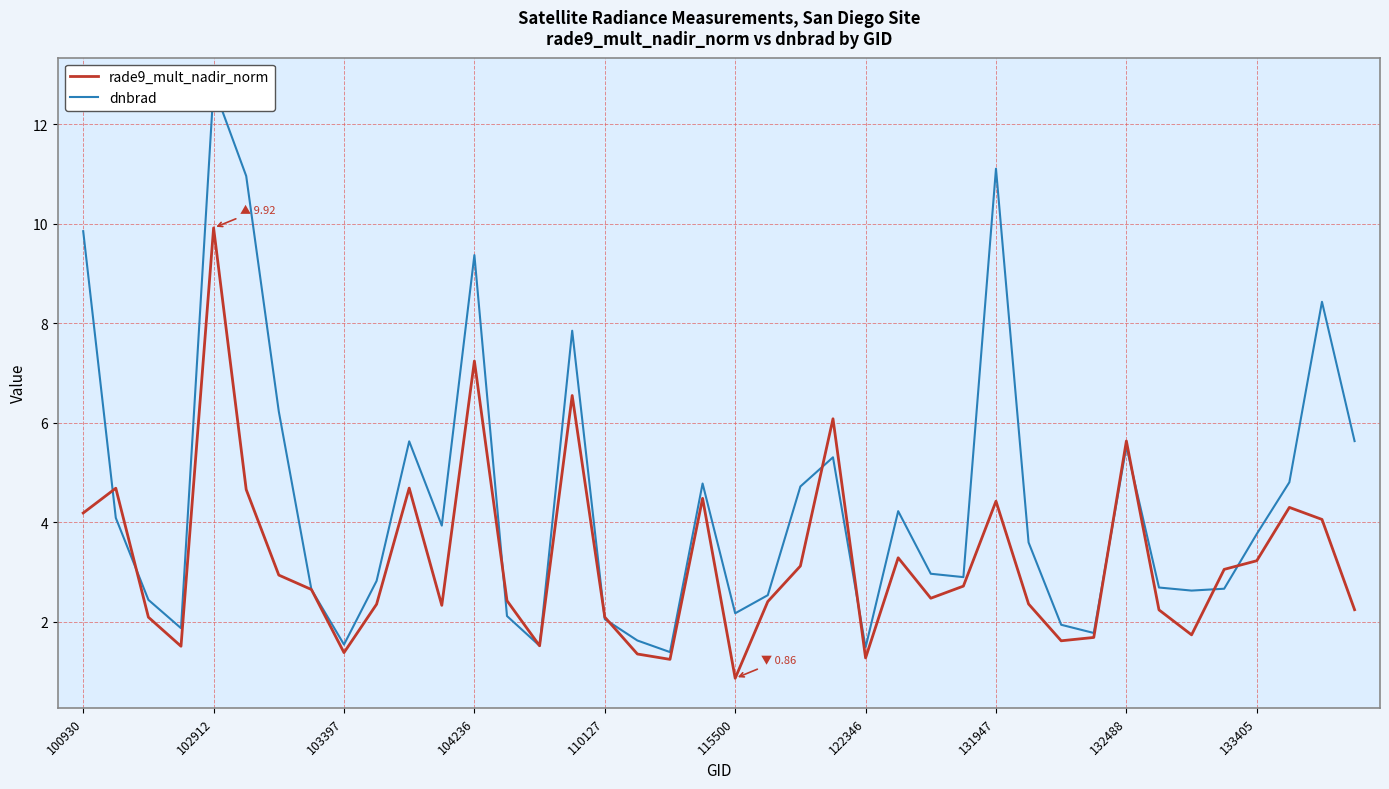

At which label does rade9_mult_nadir_norm reach its minimum?

115500